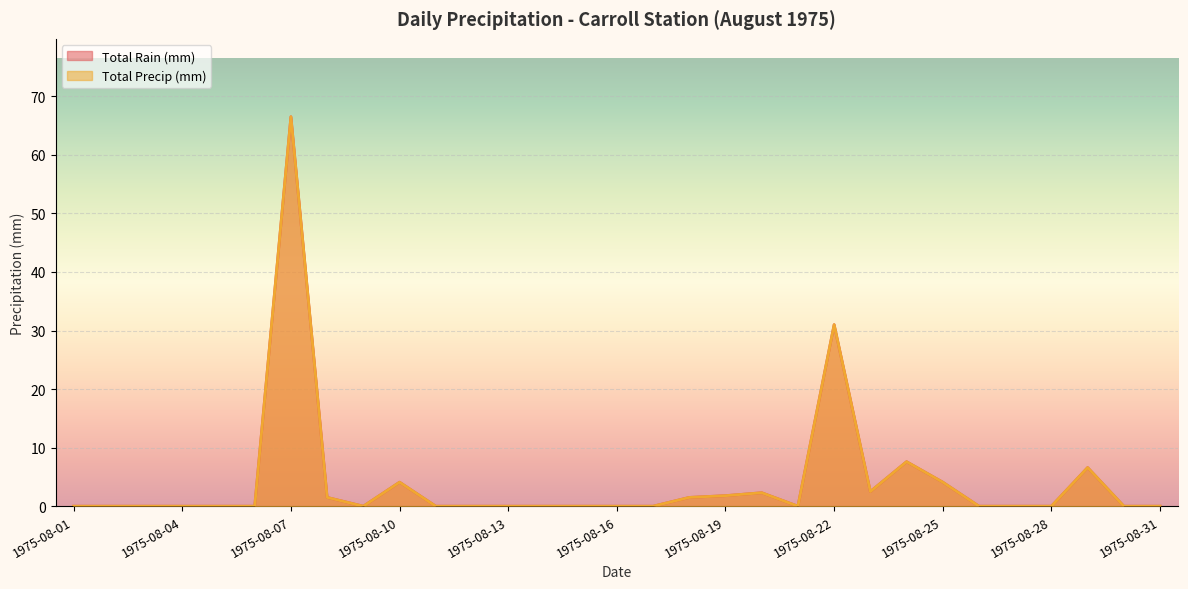

At which category does the chart reach its minimum across all series?

1975-08-01